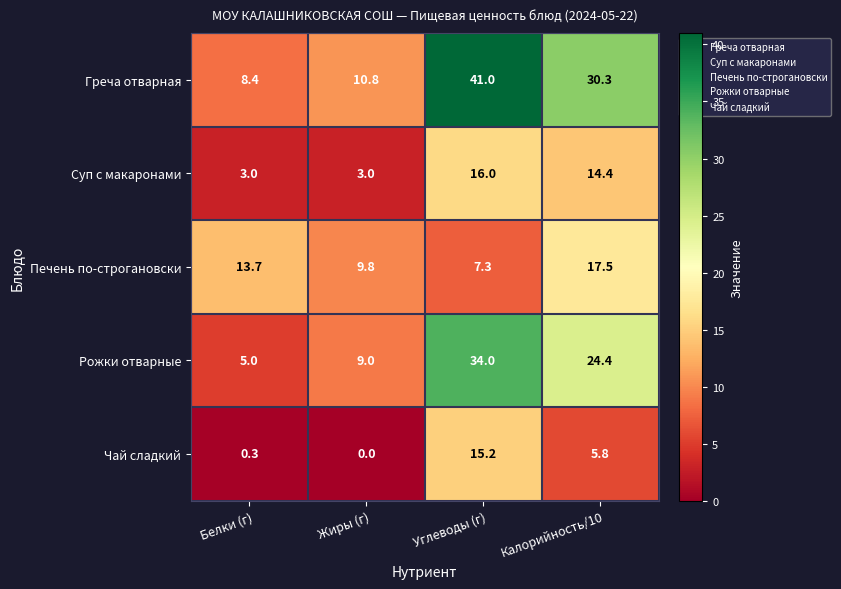

Which series changed the most between Жиры (г) and Углеводы (г)?

Греча отварная